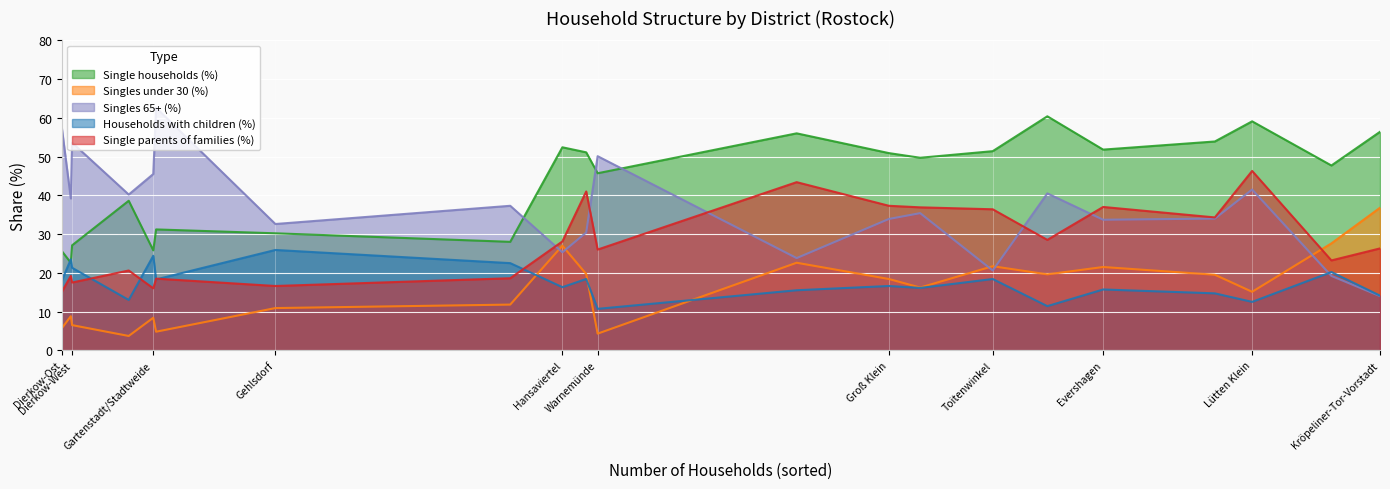

True or false: anteil_single has more than 0 points higher than both neighbors.

True